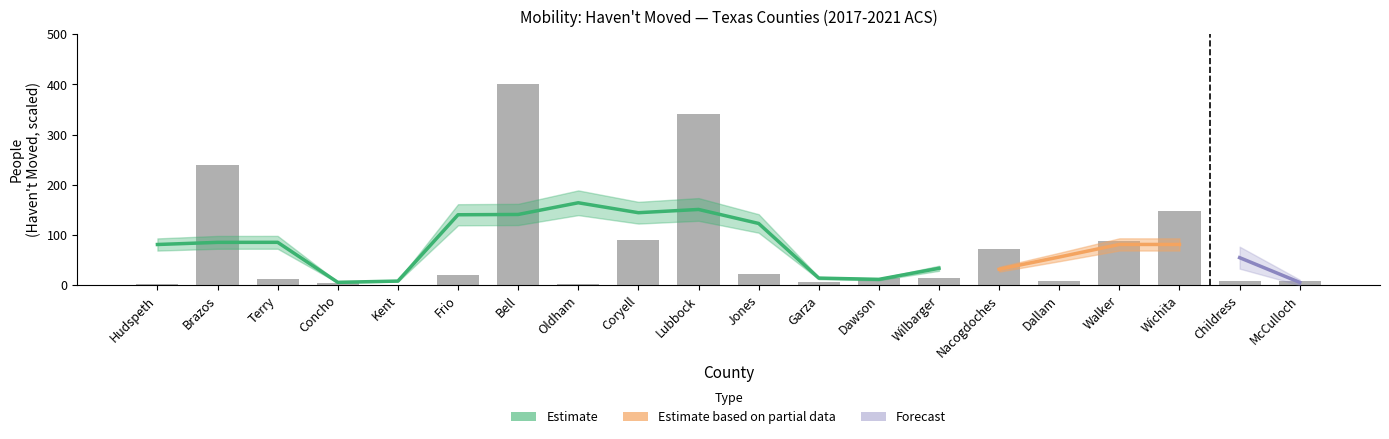

True or false: the data shows 191.8 at Lubbock.

False